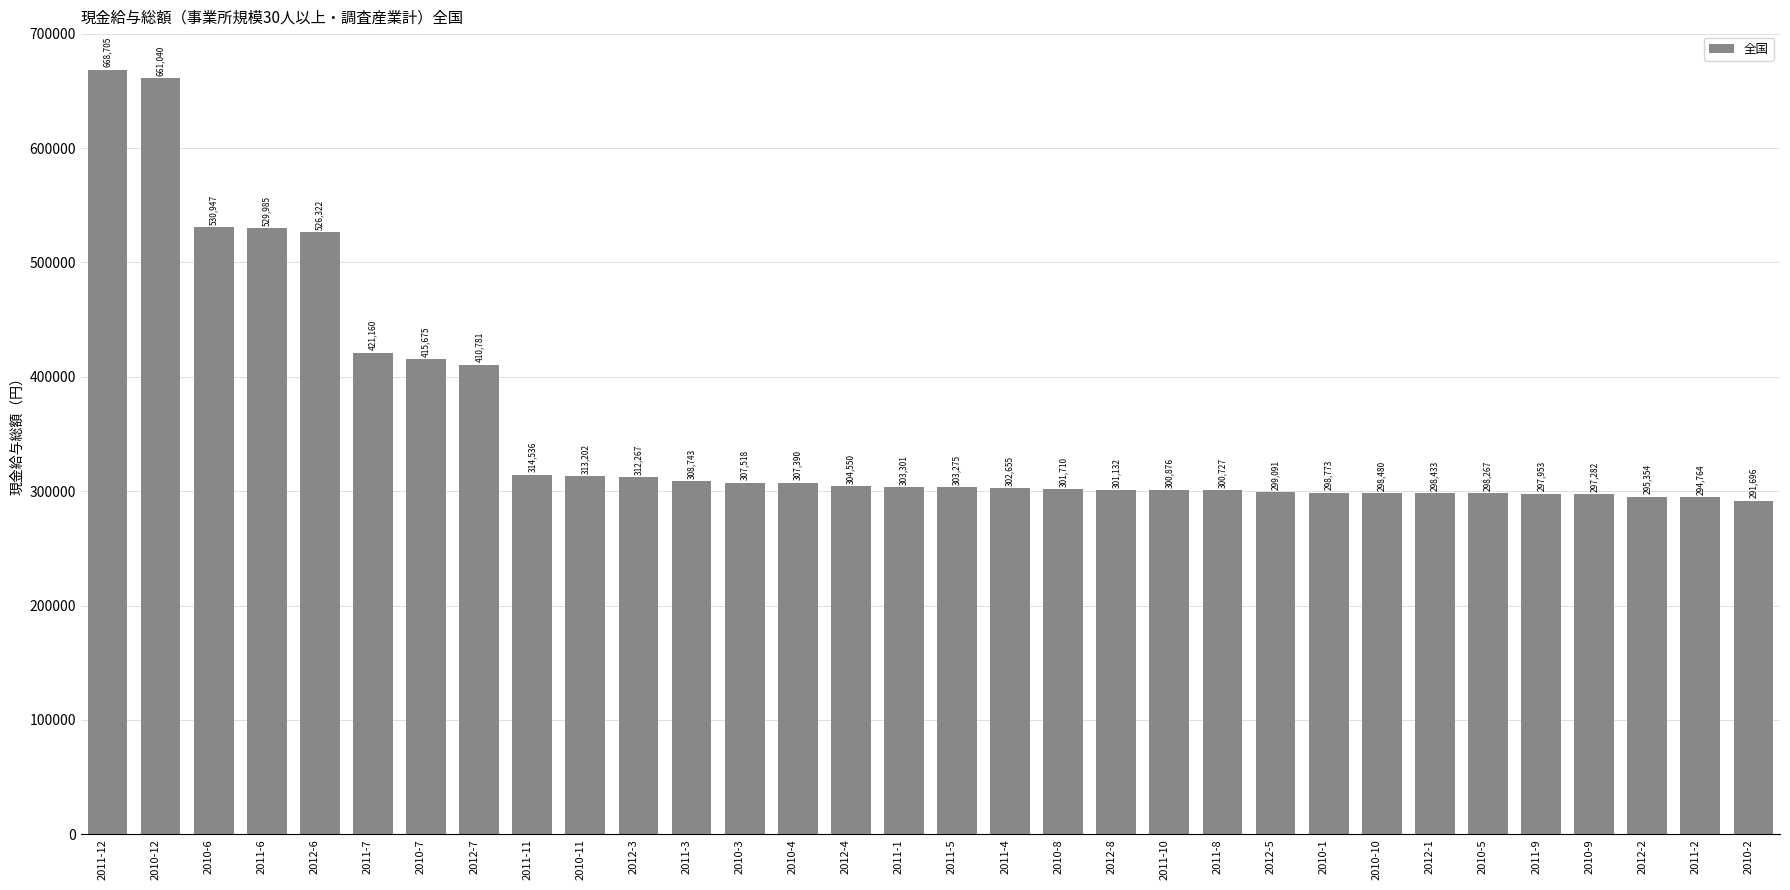

List the labels in order of value, largest first.

2011-12, 2010-12, 2010-6, 2011-6, 2012-6, 2011-7, 2010-7, 2012-7, 2011-11, 2010-11, 2012-3, 2011-3, 2010-3, 2010-4, 2012-4, 2011-1, 2011-5, 2011-4, 2010-8, 2012-8, 2011-10, 2011-8, 2012-5, 2010-1, 2010-10, 2012-1, 2010-5, 2011-9, 2010-9, 2012-2, 2011-2, 2010-2